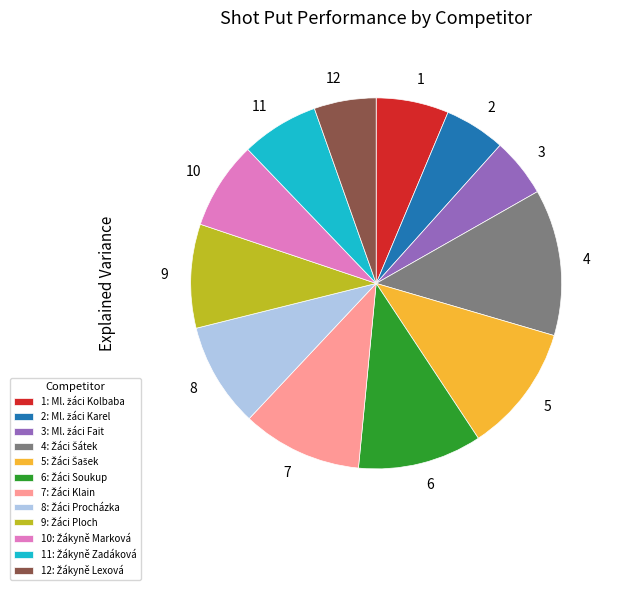

Is 6 the majority of the pie?

No